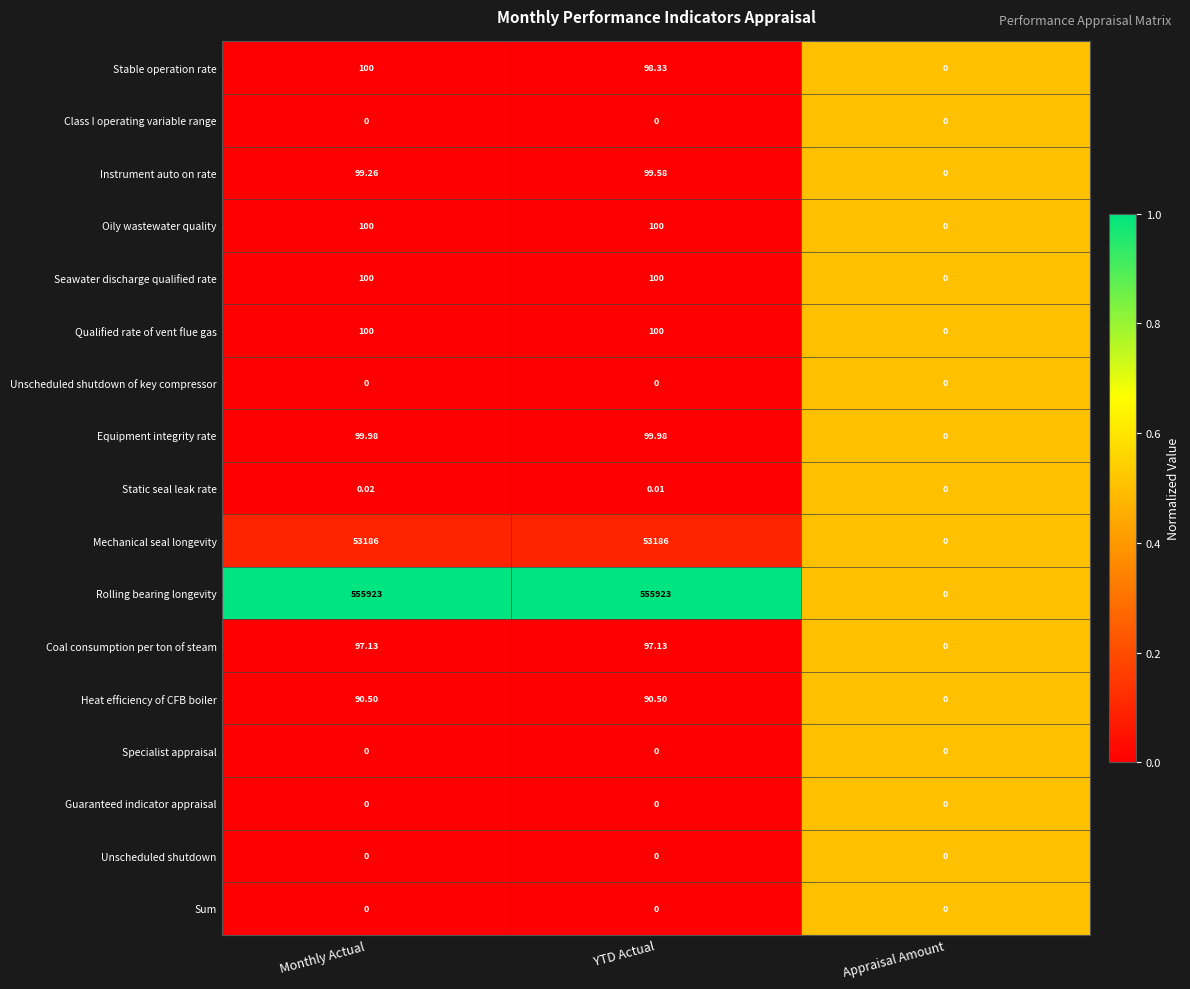

Which series has the widest spread of values?

Rolling bearing longevity